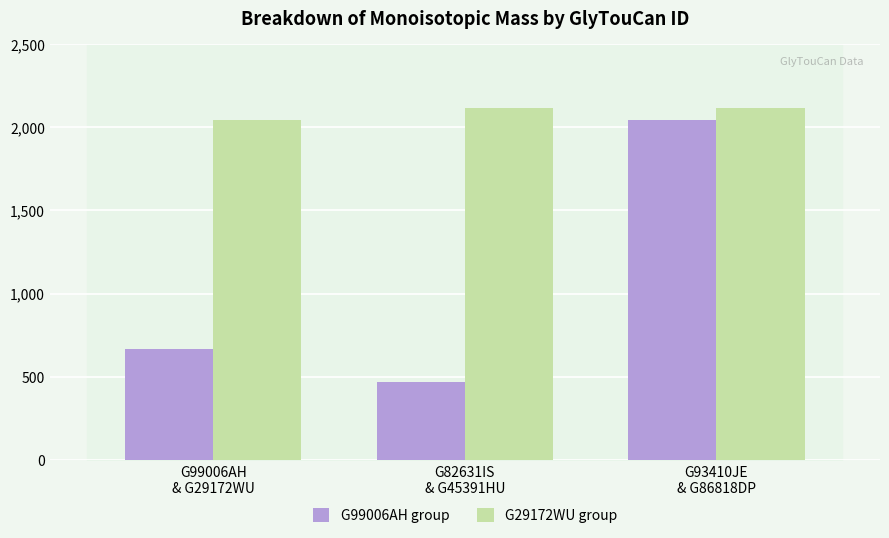

How many bars are there in each group?

2